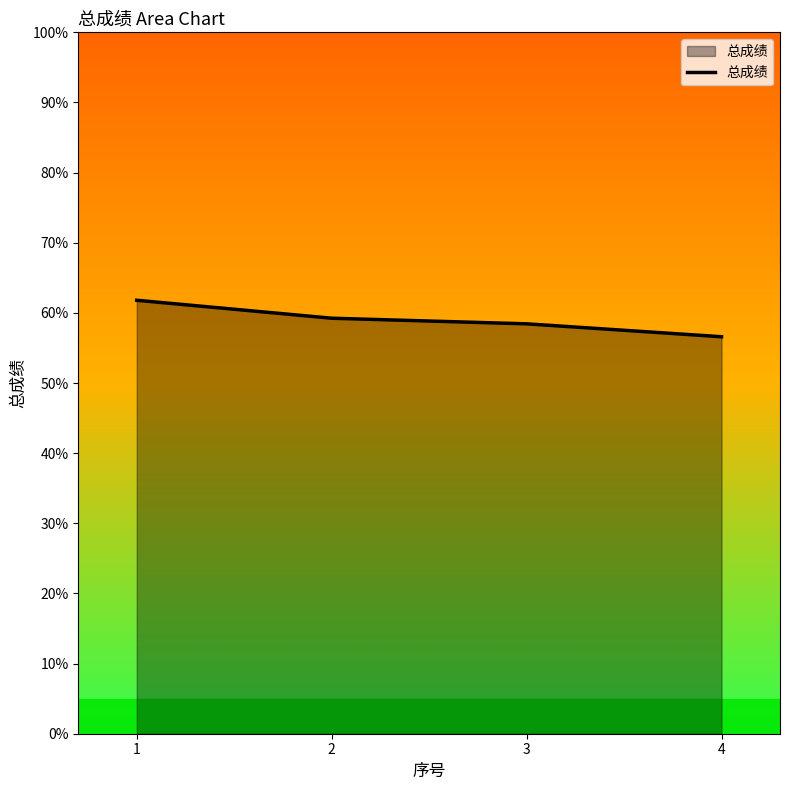

What is the difference between the second highest and minimum values?

2.6